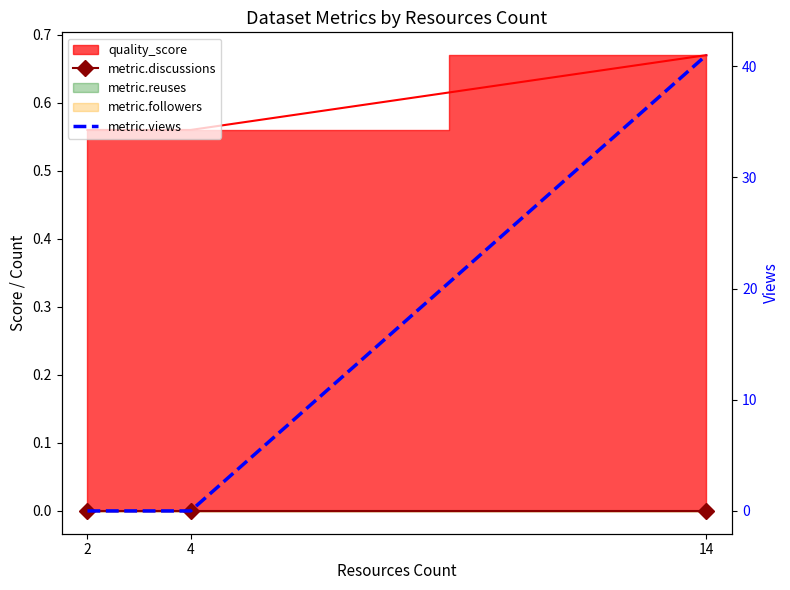

The value of metric.views at 14 is 41. True or false?

True